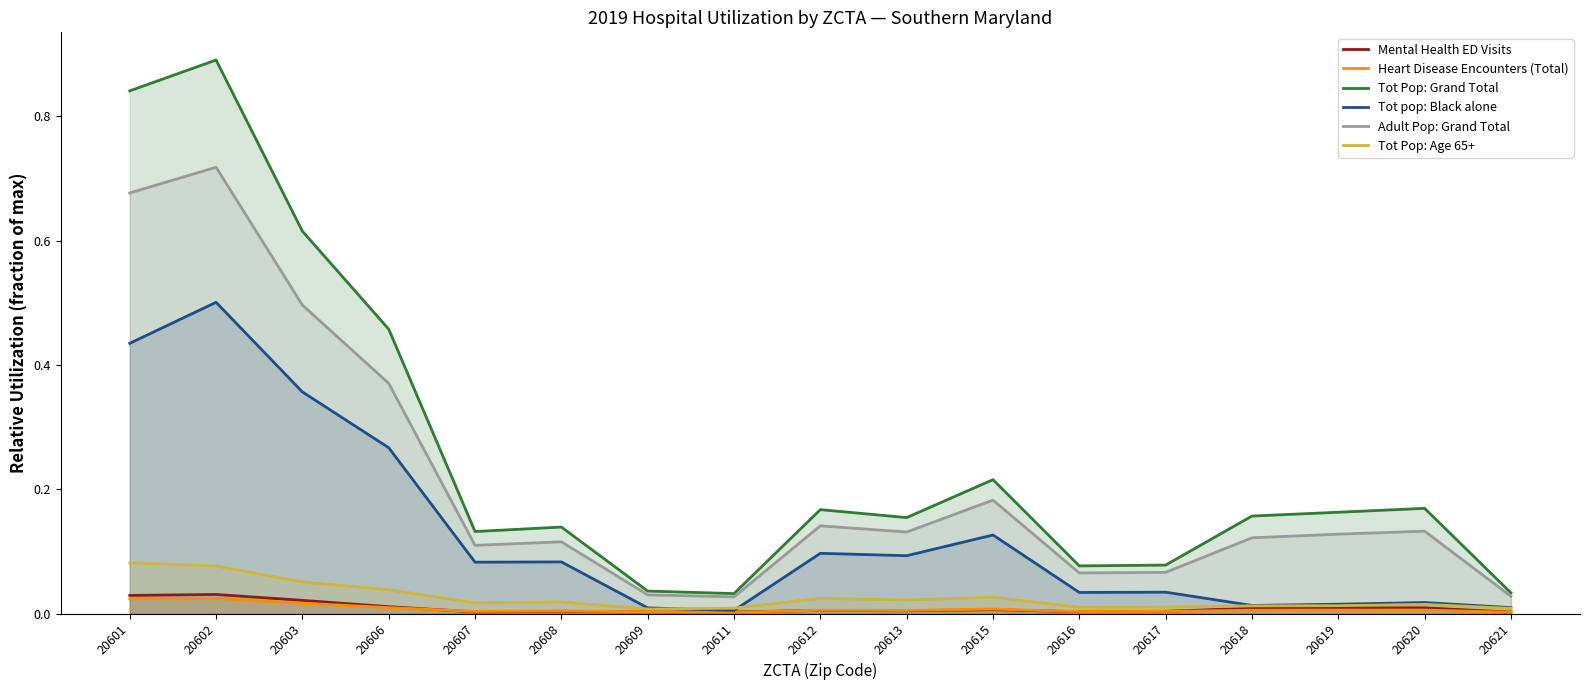

What is the sum of all Tot pop: Black alone values?

2.2